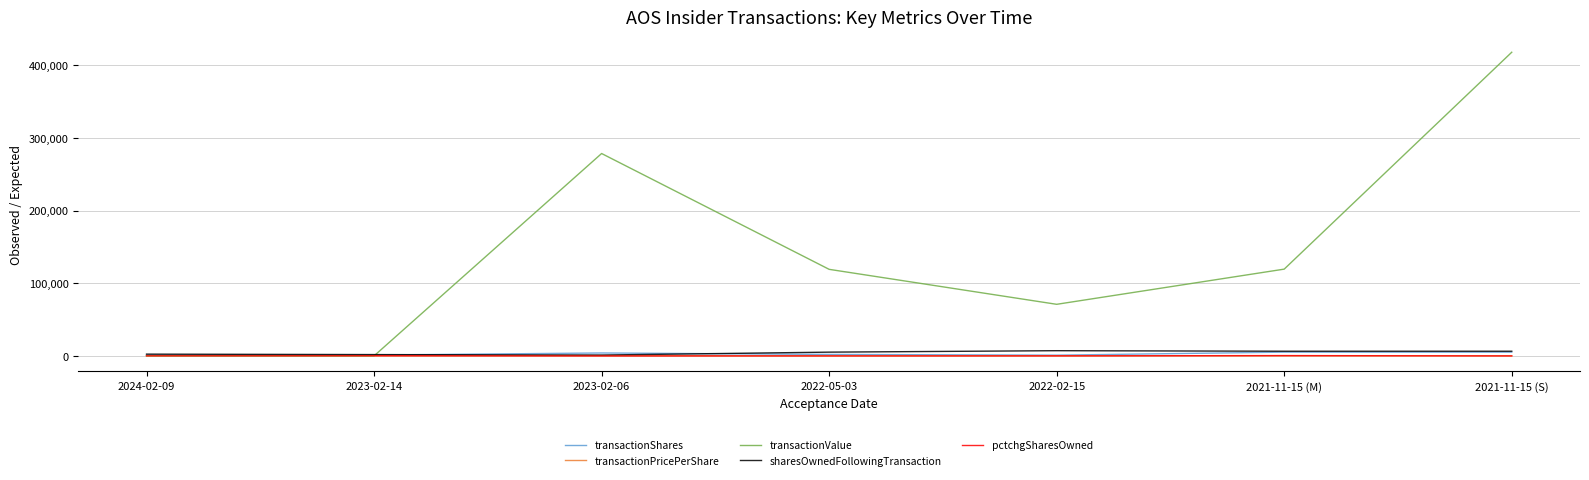

Which series has the largest range (max minus min)?

transactionValue